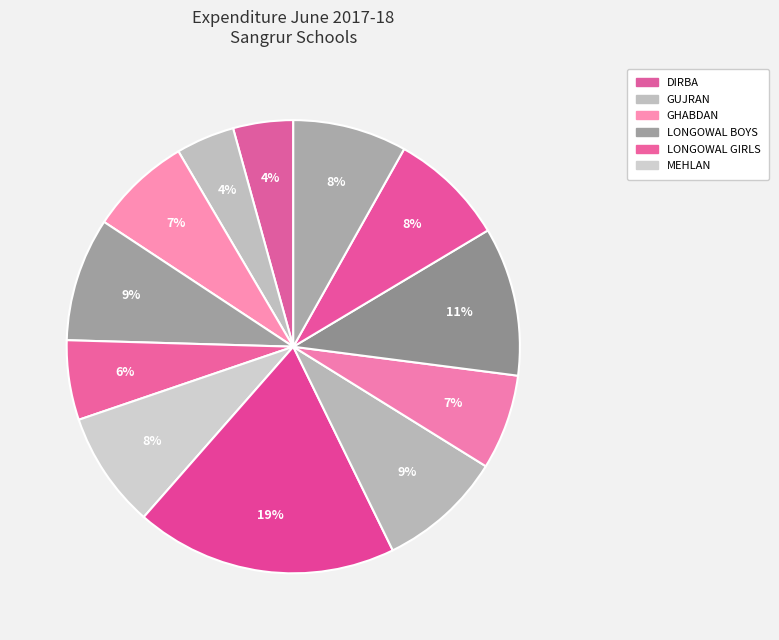

Is there any slice that represents more than half of the pie?

No